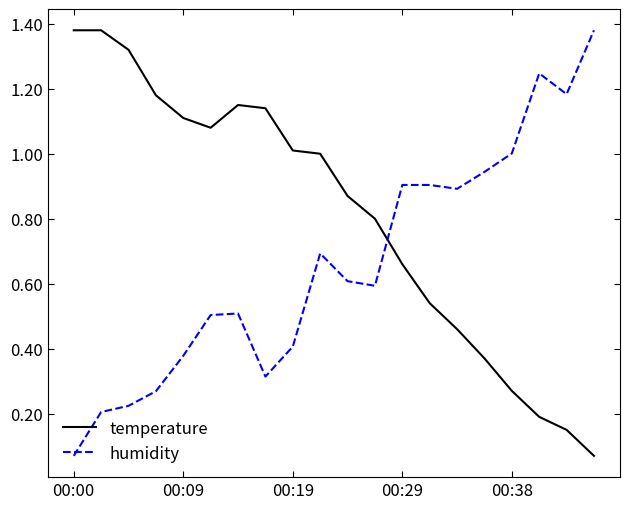

After their last crossing, which series has the higher values: humidity or temperature?

humidity